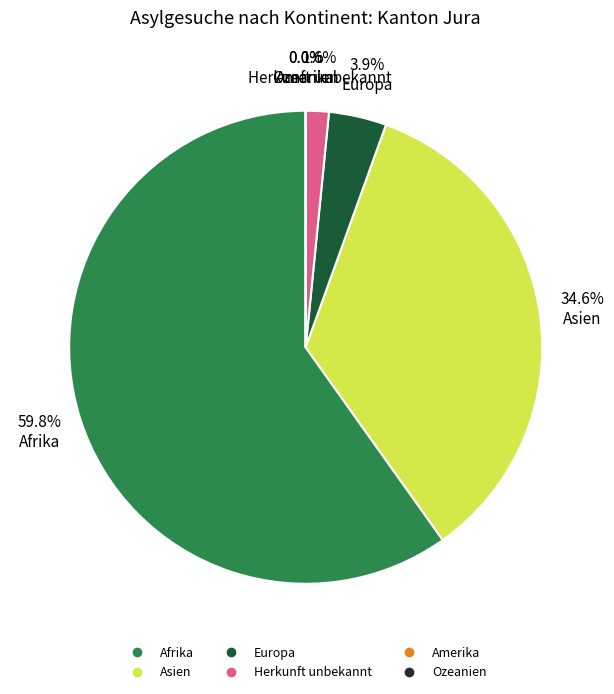

Is Afrika the majority of the pie?

Yes